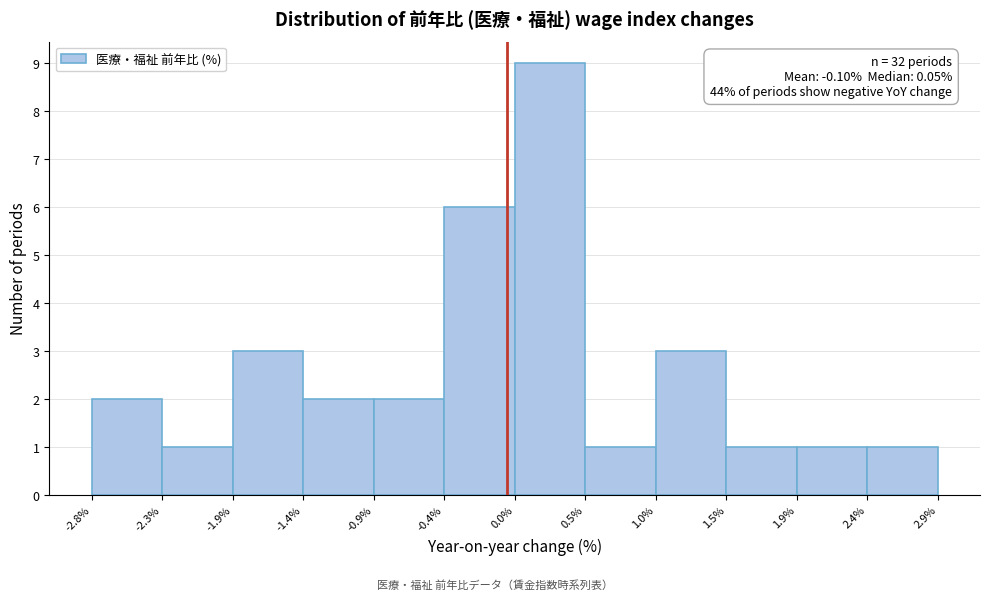

Which range on the x-axis has the tallest bar?

0.0% to 0.5%